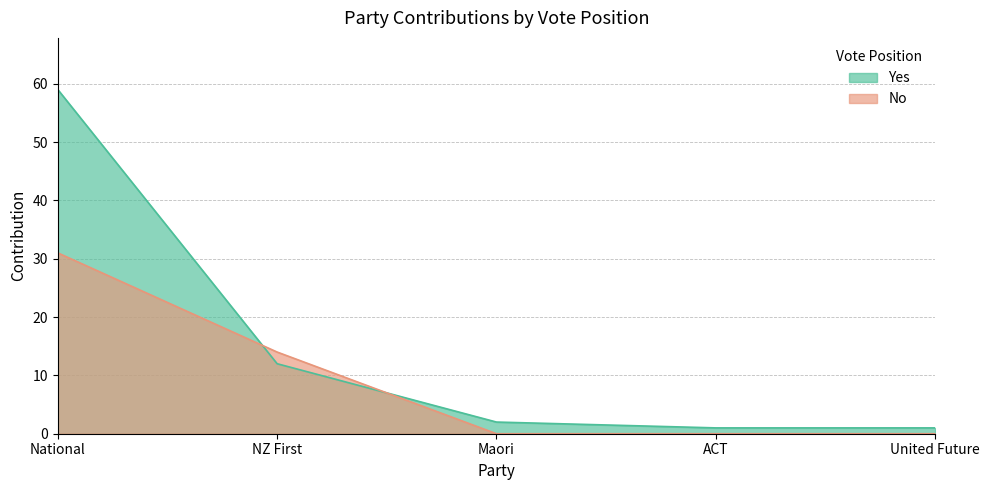

At ACT, list the series in order from largest to smallest.

Yes, No